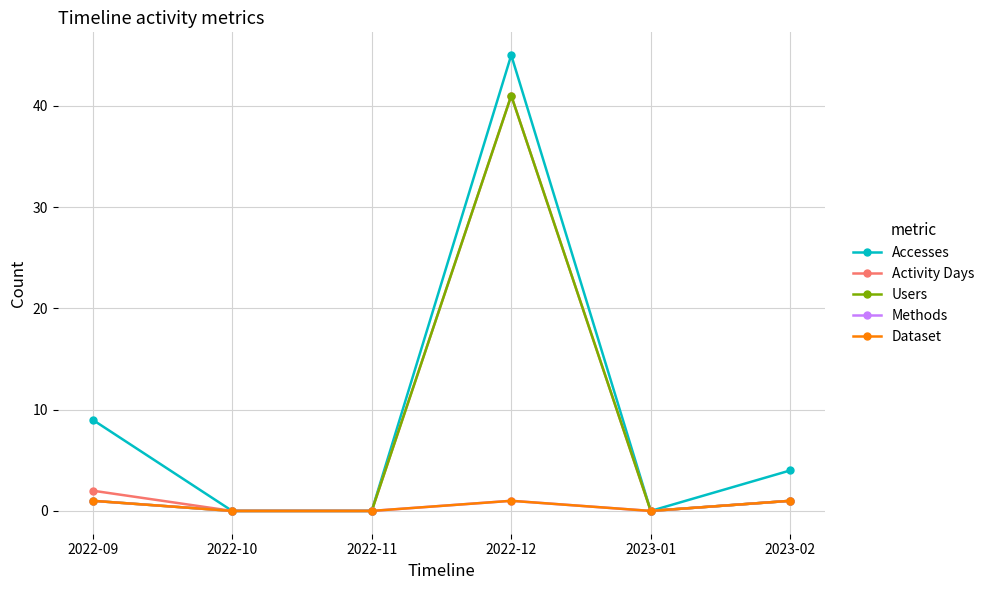

What is the spread (max minus min) of values at 2022-12?

44